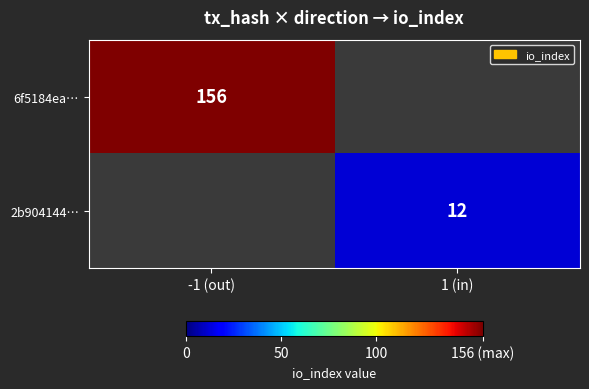

The 2b904144… series shows 7.3 at 1 (in). True or false?

False